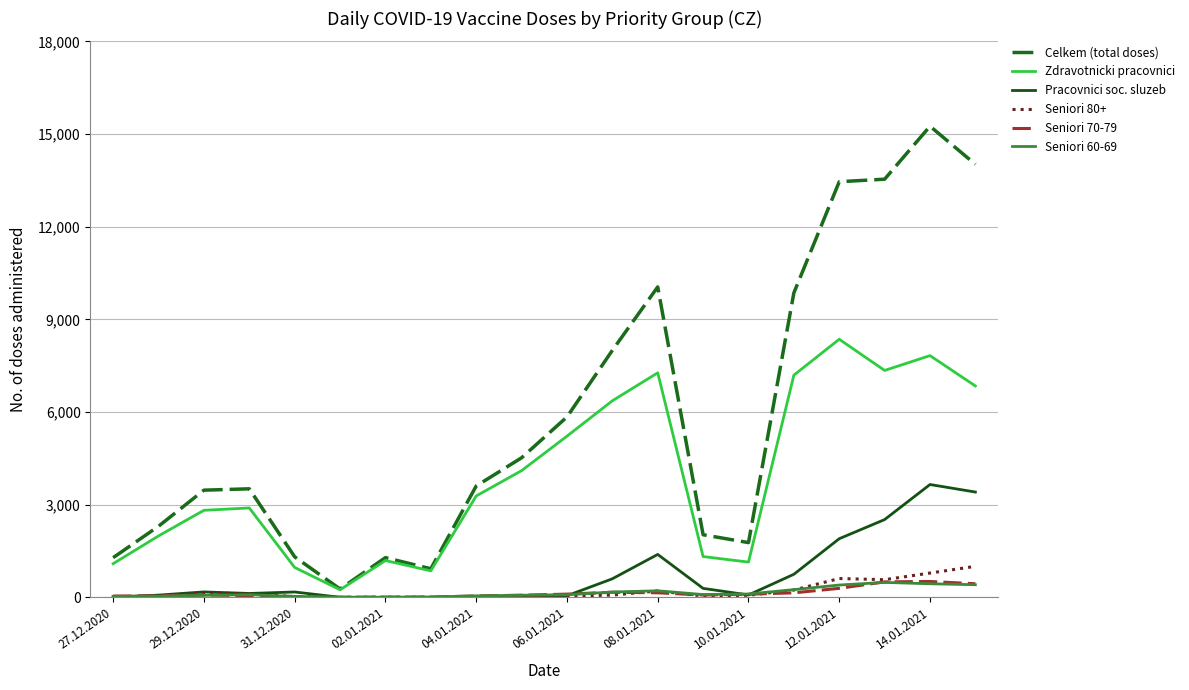

What is the greatest value displayed?

15253